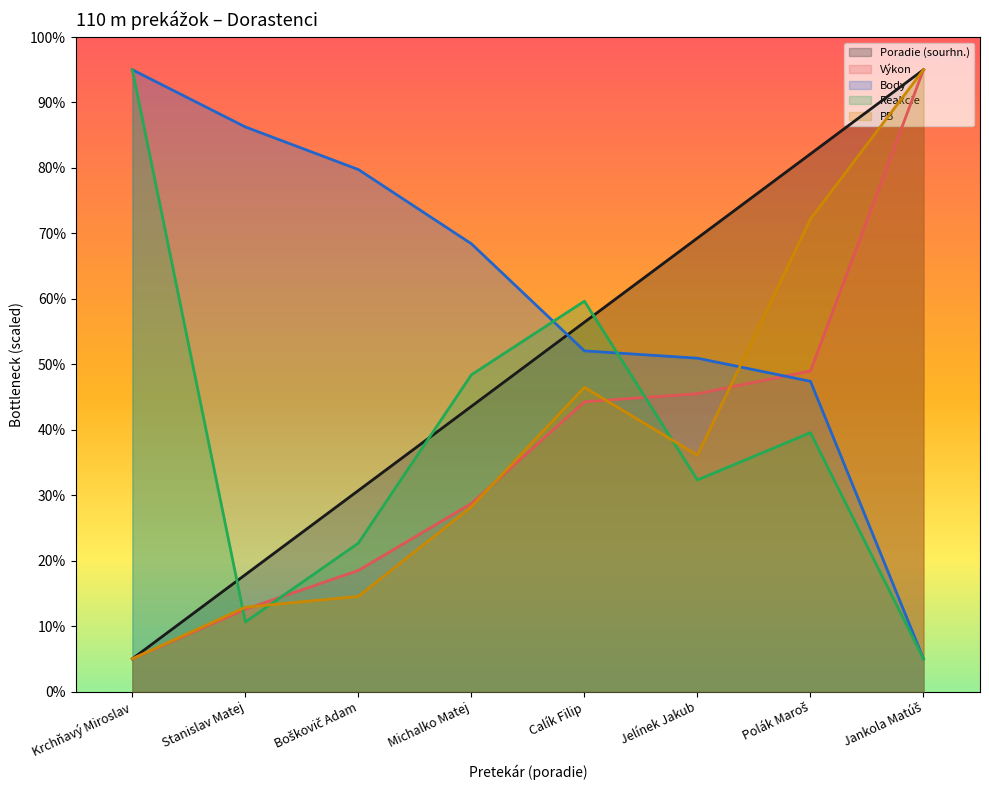

What is the label of the 8th point from the right?

Krchňavý Miroslav